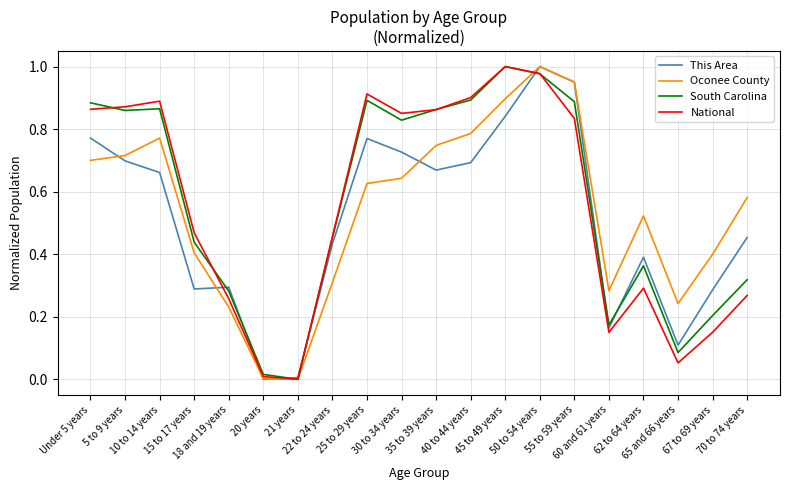

True or false: This Area has a value of 0.3 at 55 to 59 years.

False